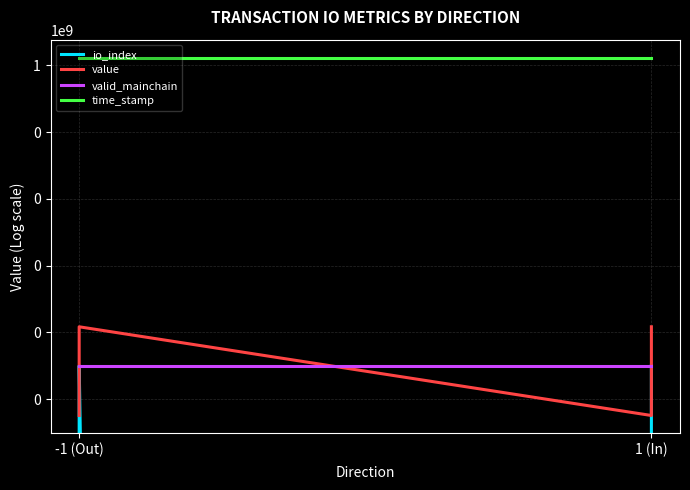

What is the maximum value for value?

14.6